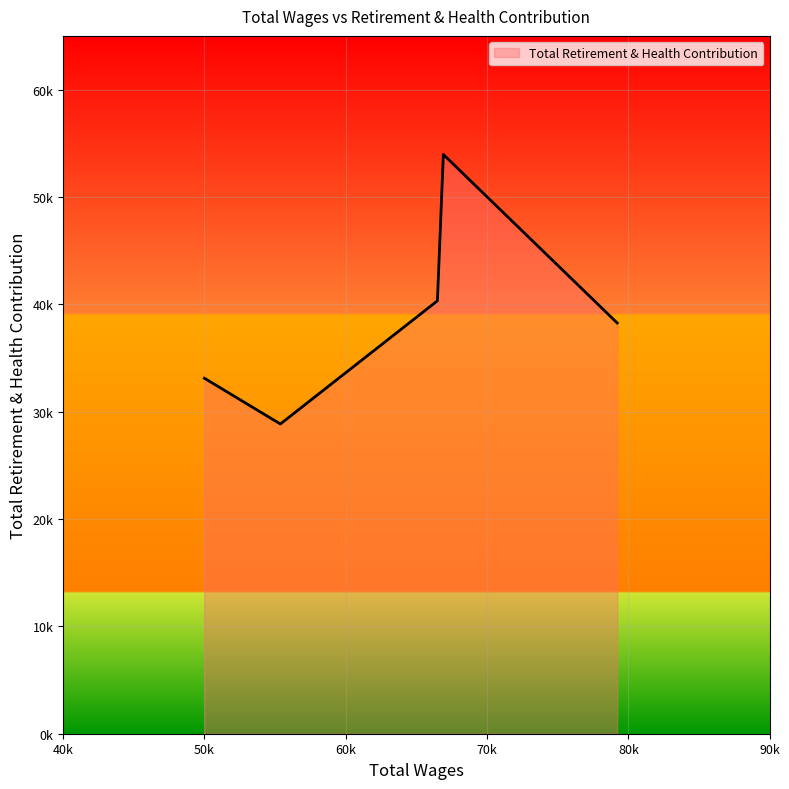

List the labels in order of value, smallest first.

55371, 49995, 79213, 66487, 66908